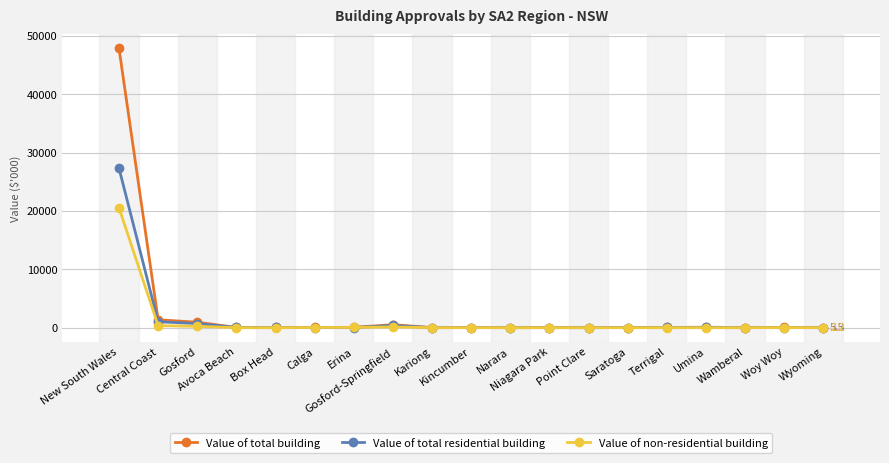

True or false: Value of total residential building has more than 0 points higher than both neighbors.

True